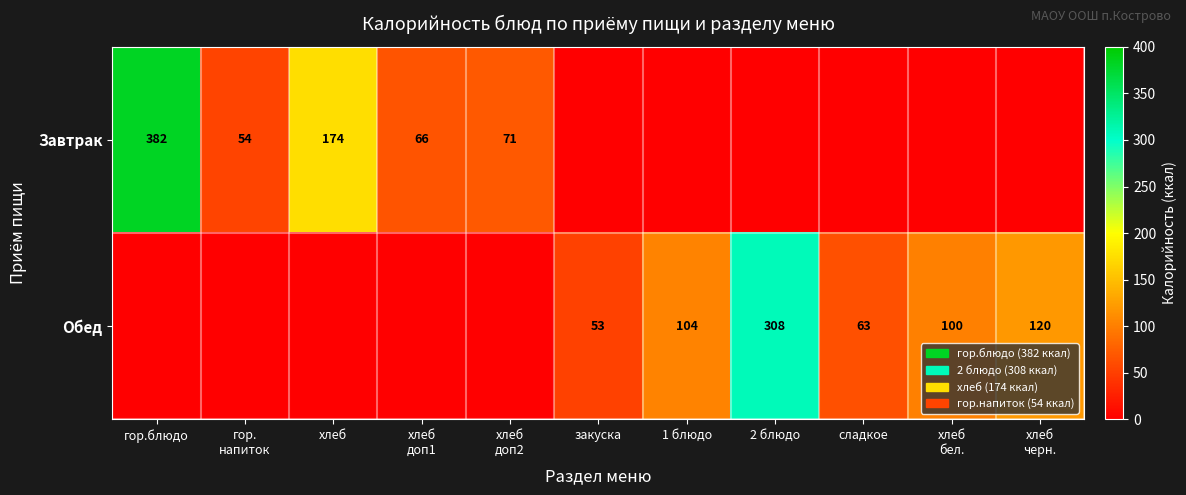

The value of Обед at закуска is 73. True or false?

False